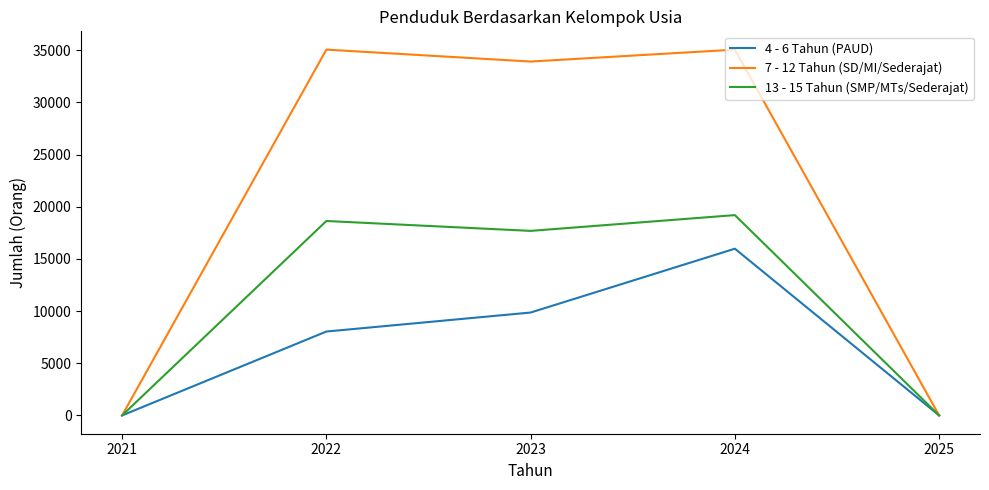

What is the sum of the 4 - 6 Tahun (PAUD) values at 2022 and 2021?

8043